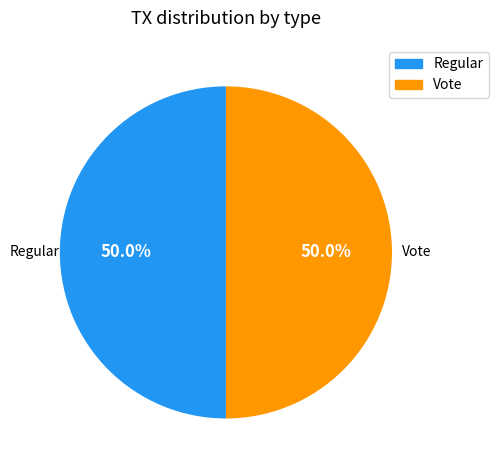

To the nearest percent, what is the average slice percentage?

50%